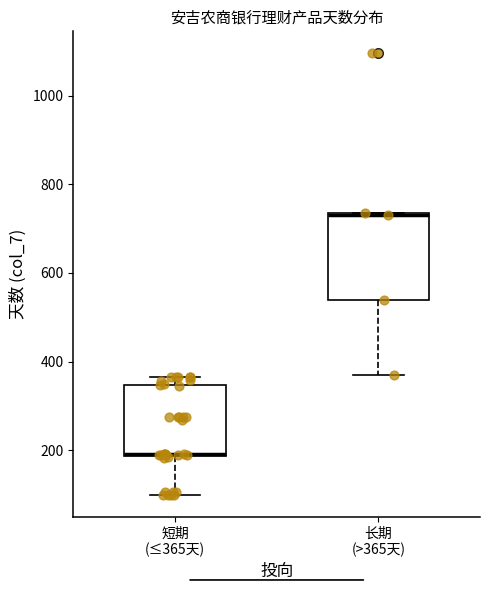

Reading left to right, read every box against the y-axis: the position of its median line, the range the box covers, and the ends of its whiskers. The values are not printed on the chart, so give them approximately, as read against the axis.

短期 (≤365天): median 200 (drawn on the box's lower edge), box 180 to 340, whiskers 100 to 360
长期 (>365天): median 740 (drawn on the box's upper edge), box 540 to 740, whiskers 360 to 740